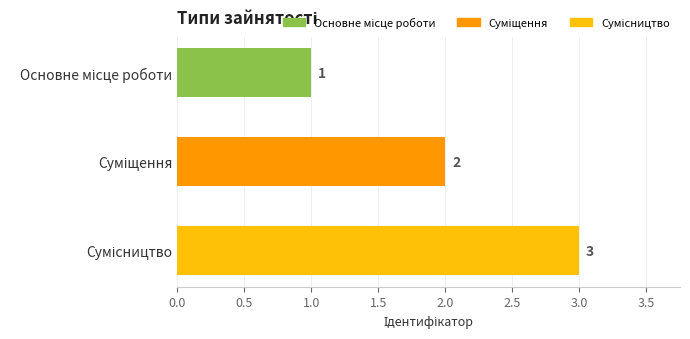

What is the value of the 3rd bar from the top?

3